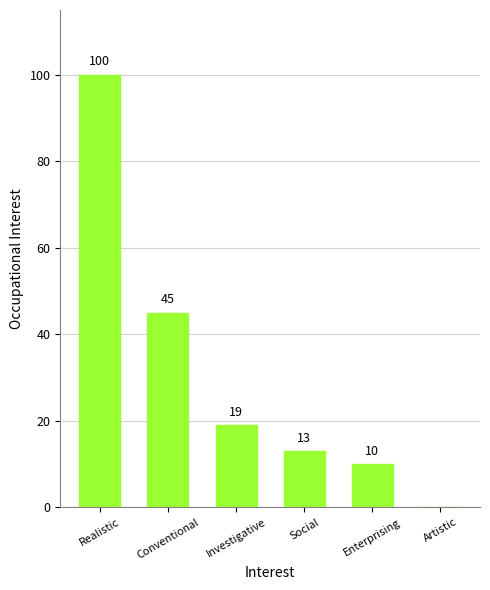

What is the greatest value displayed?

100